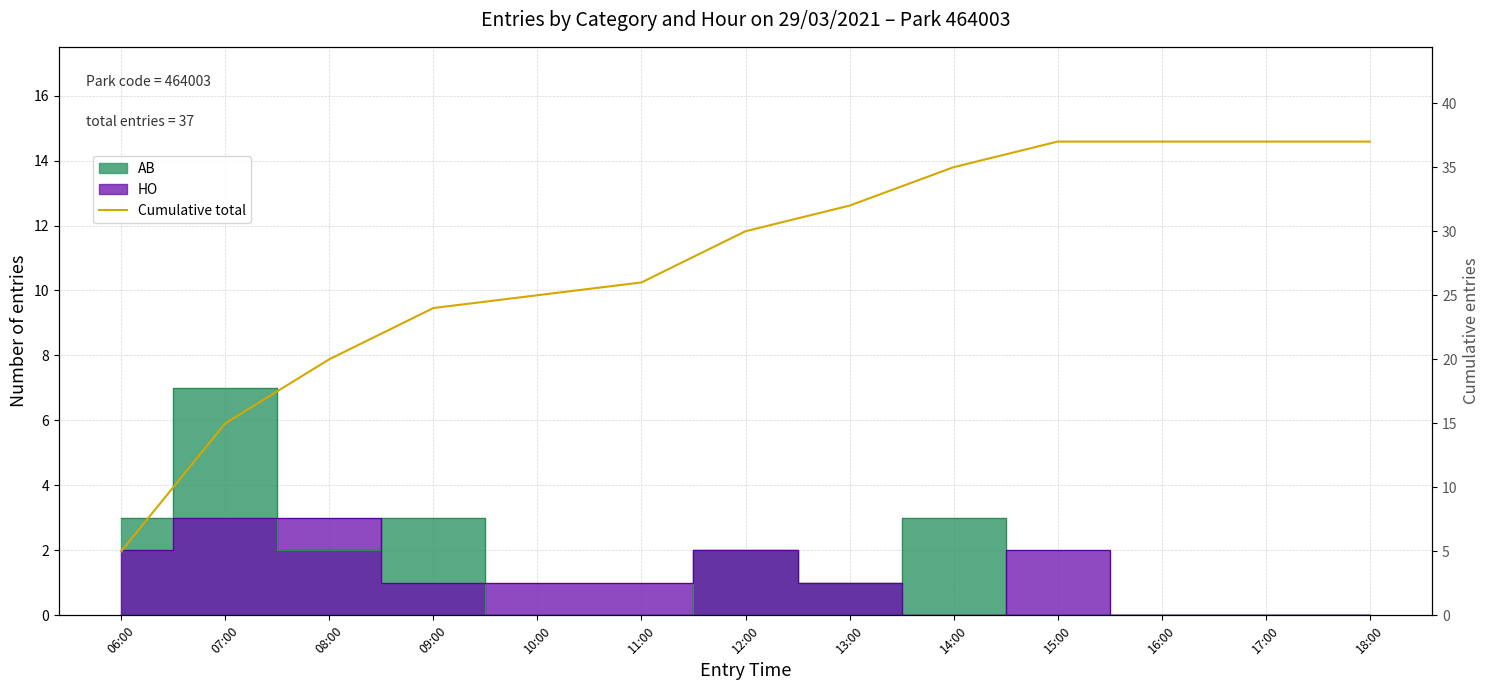

List the labels in order of value, smallest first.

06:00, 07:00, 08:00, 09:00, 10:00, 11:00, 12:00, 13:00, 14:00, 15:00, 16:00, 17:00, 18:00